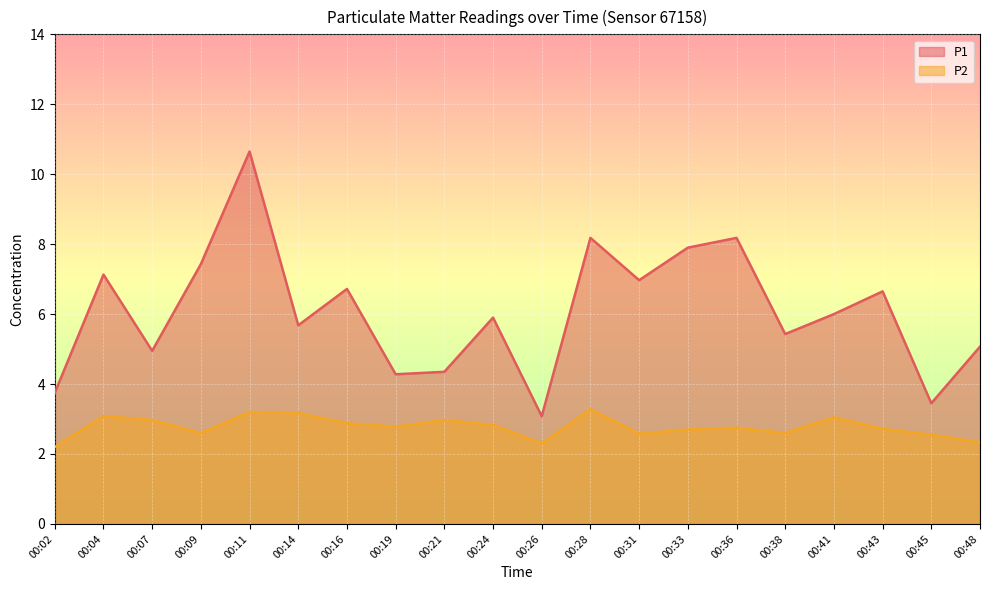

Reading left to right, what are all the values shown in this chart?

P1: 00:02=3.8	00:04=7.1	00:07=5.0	00:09=7.4	00:11=10.7	00:14=5.7	00:16=6.7	00:19=4.3	00:21=4.3	00:24=5.9	00:26=3.1	00:28=8.2	00:31=7.0	00:33=7.9	00:36=8.2	00:38=5.4	00:41=6.0	00:43=6.7	00:45=3.5	00:48=5.1
P2: 00:02=2.2	00:04=3.1	00:07=3.0	00:09=2.6	00:11=3.2	00:14=3.2	00:16=2.9	00:19=2.8	00:21=3.0	00:24=2.8	00:26=2.3	00:28=3.3	00:31=2.6	00:33=2.7	00:36=2.8	00:38=2.6	00:41=3.0	00:43=2.7	00:45=2.5	00:48=2.3